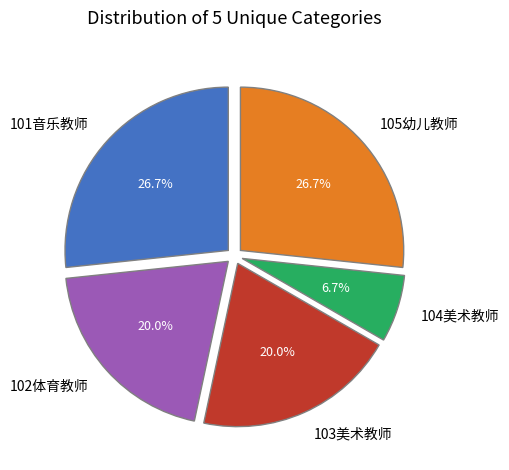

Which category has the smallest portion of the pie?

104美术教师